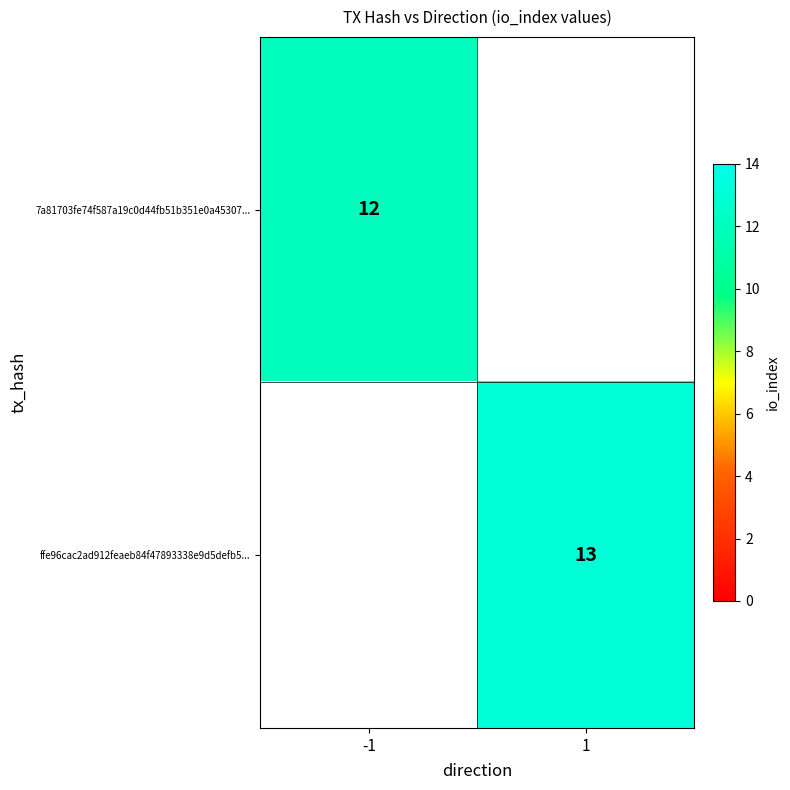

Is it true that ffe96cac2ad912feaeb84f47893338e9d5defb5... equals 5 at 1?

False